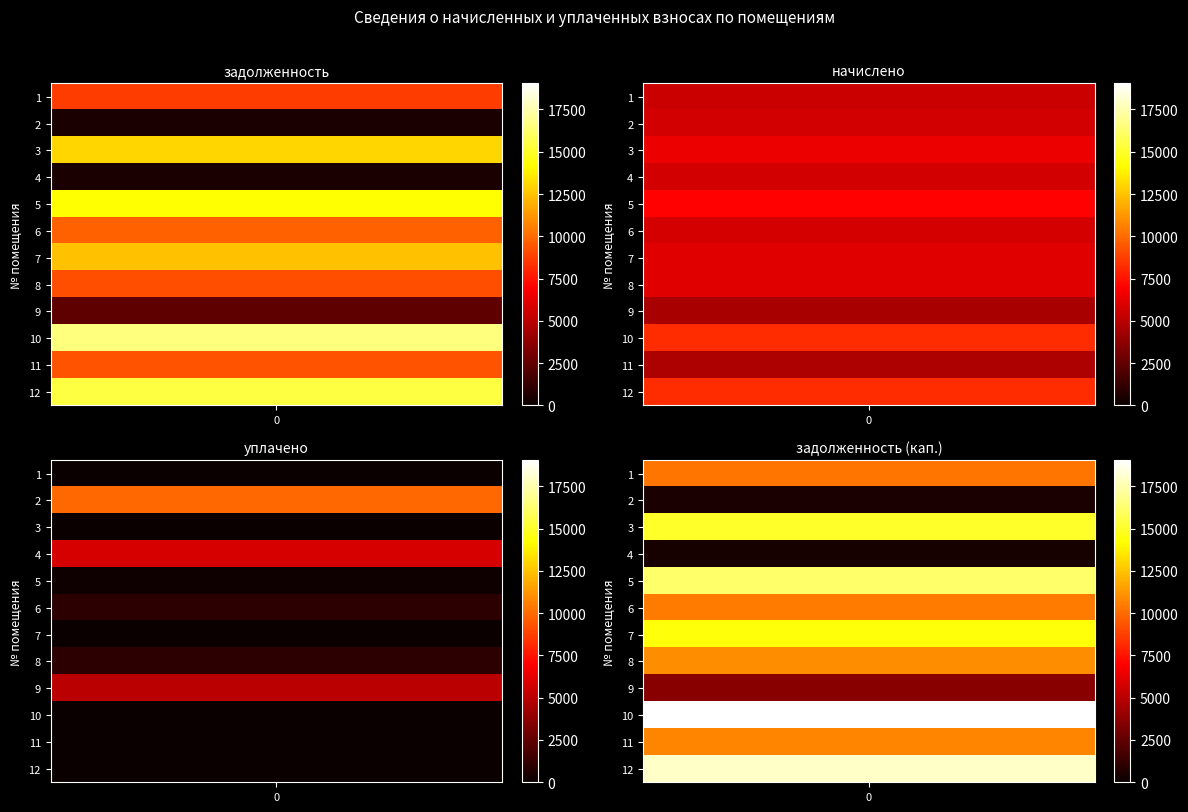

Which category has the lowest value in the задолженность (кап.) series?

4